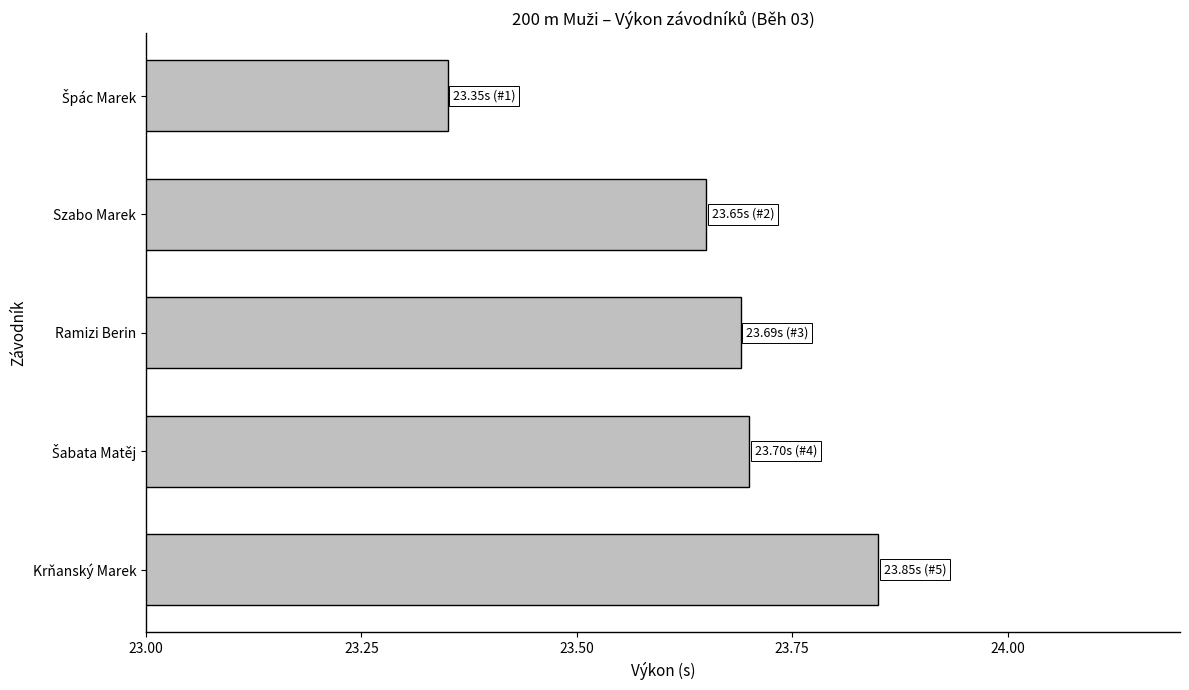

How many values are between 23 and 24?

5